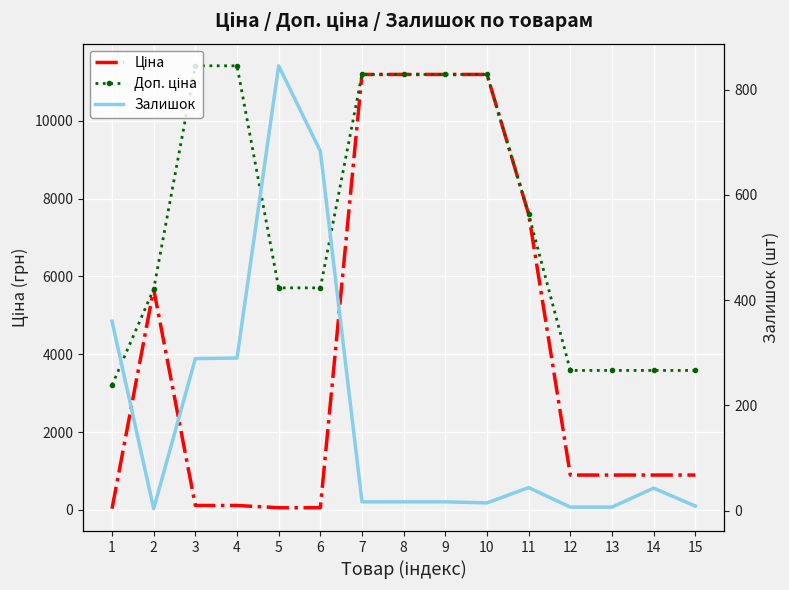

Rank the series by their maximum value, from highest to lowest.

Доп. ціна, Ціна, Залишок